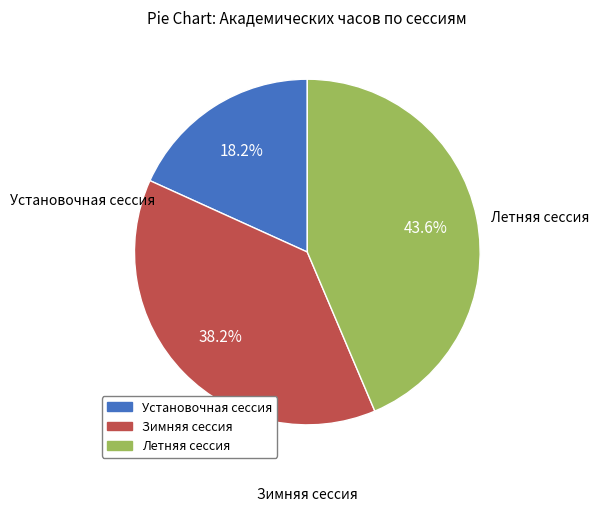

The Зимняя сессия slice represents 38% of the pie. True or false?

True